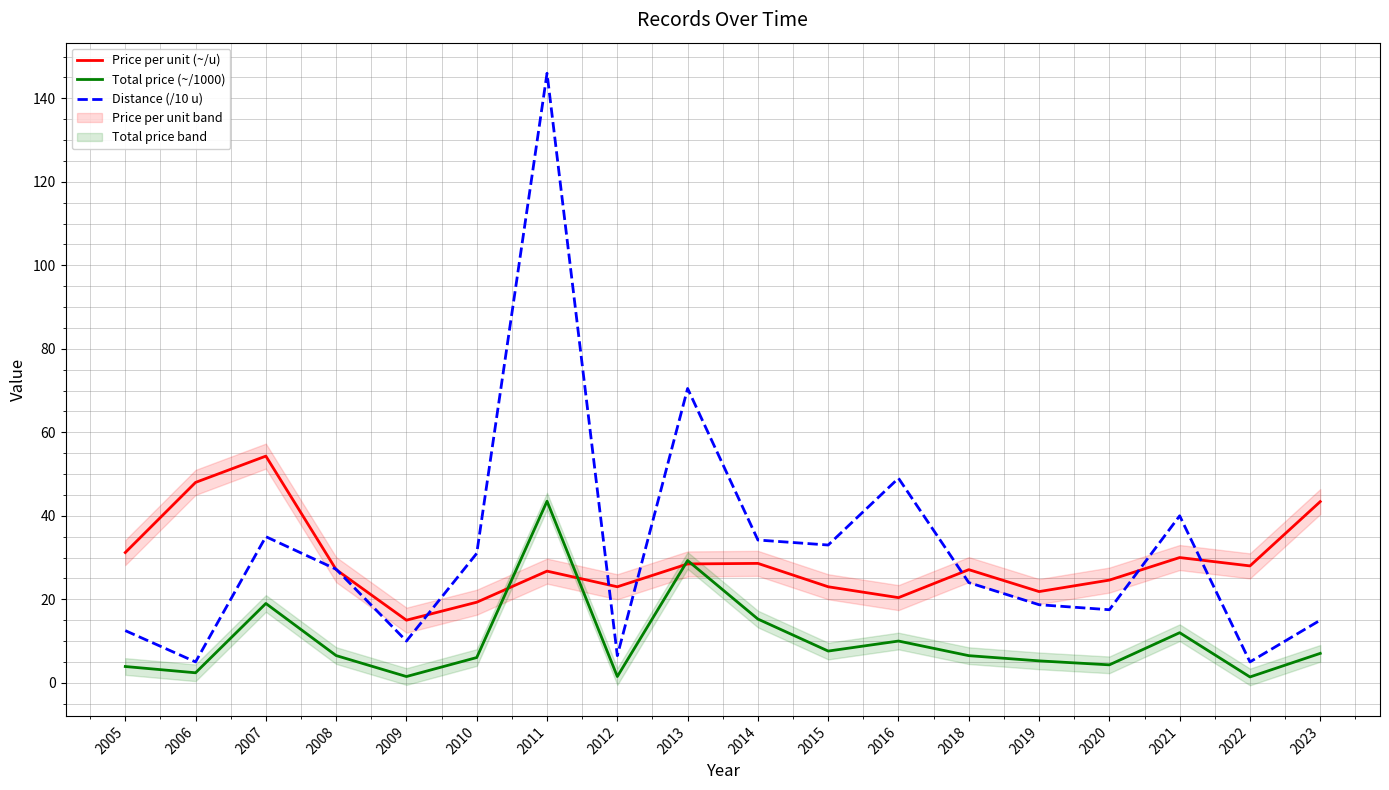

Which category has the lowest value in the Price per unit (~/u) series?

2009